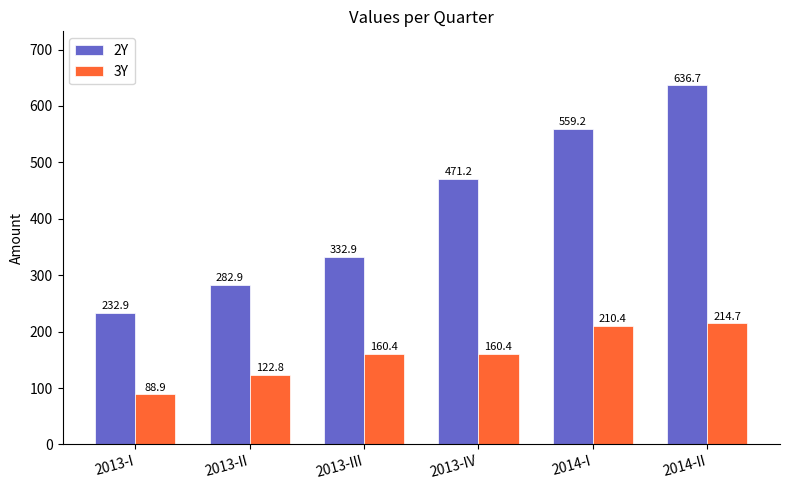

What are all the series names shown in the legend?

2Y, 3Y